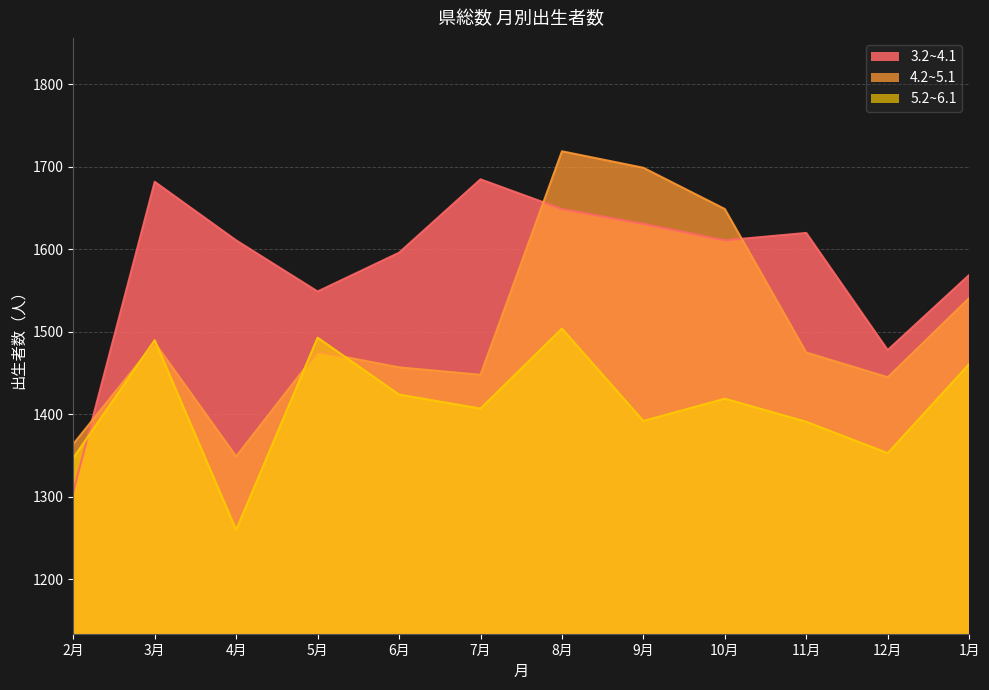

List the series in order of their peak value, highest first.

4.2~5.1, 3.2~4.1, 5.2~6.1